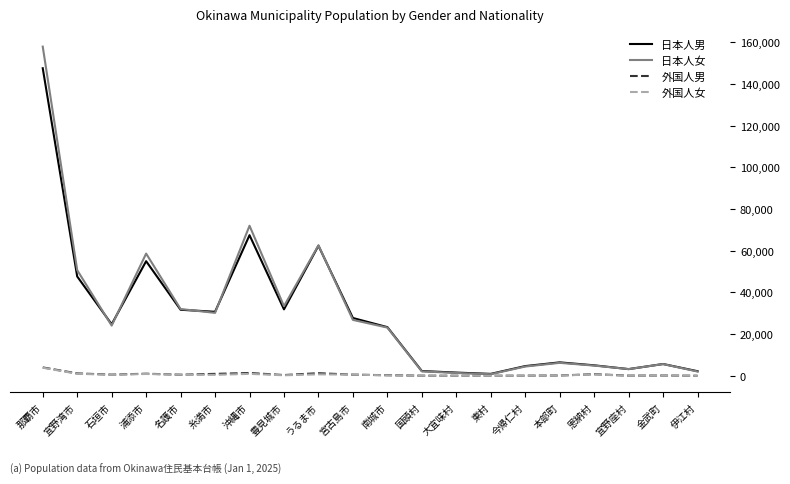

What are all the series names shown in the legend?

日本人男, 日本人女, 外国人男, 外国人女